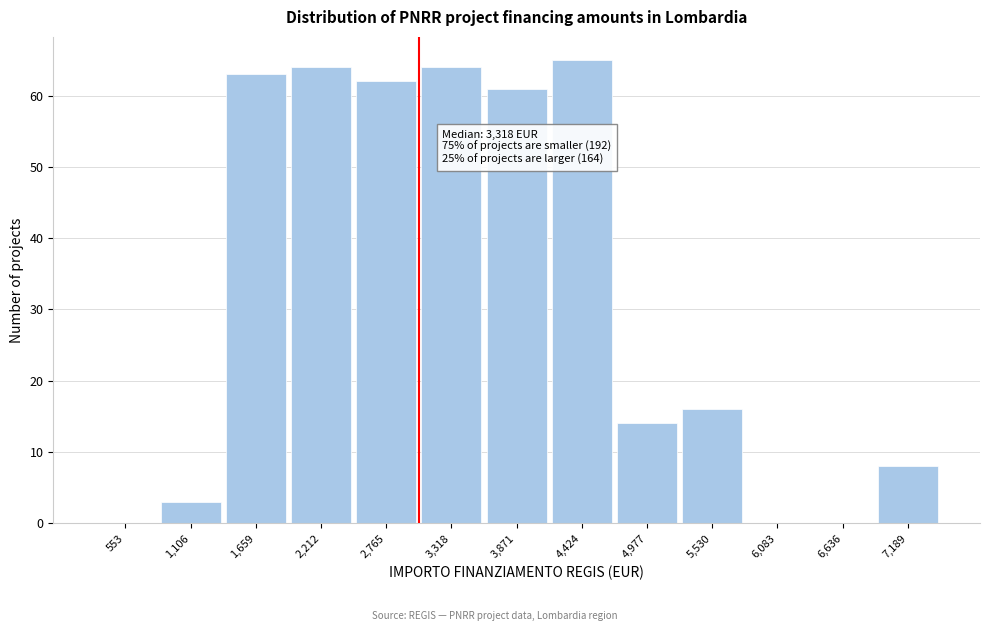

Reading left to right, what are all the values shown in this chart?

553=0	1,106=3	1,659=63	2,212=64	2,765=62	3,318=64	3,871=61	4,424=65	4,977=14	5,530=16	6,083=0	6,636=0	7,189=8